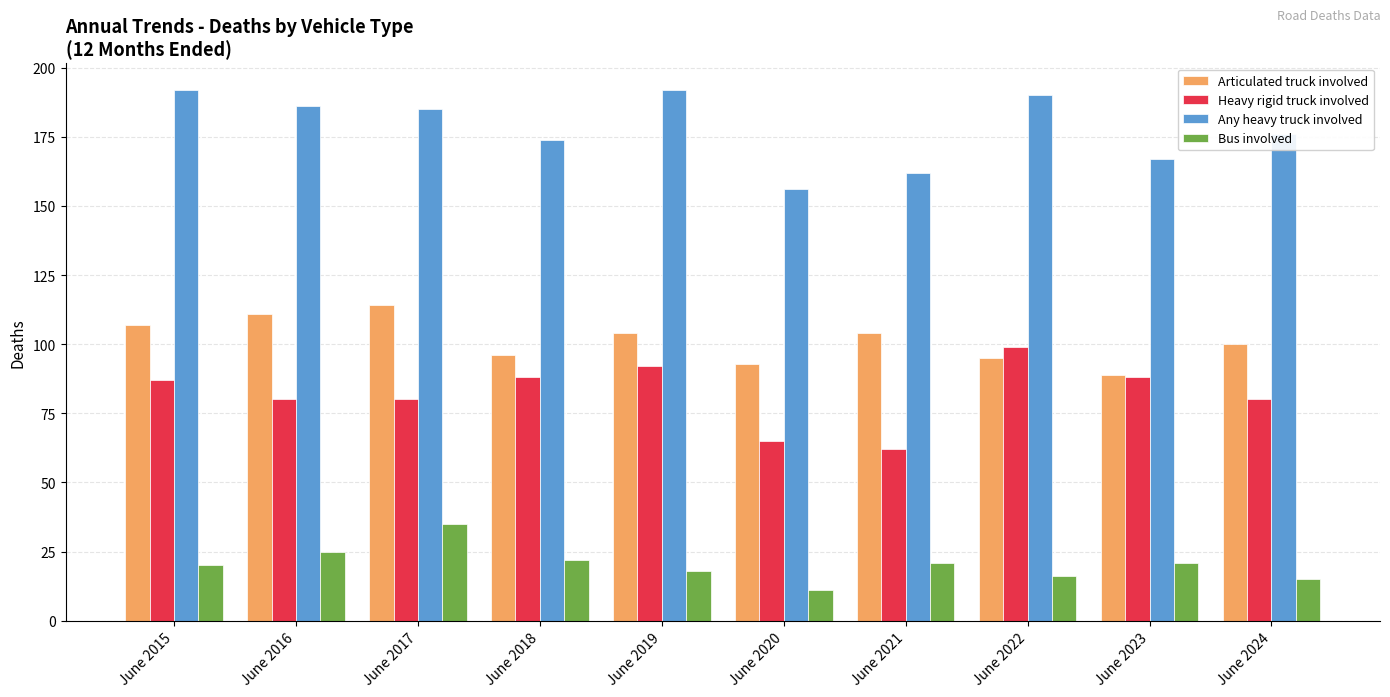

What is the difference between the Articulated truck involved values at June 2022 and June 2019?

9